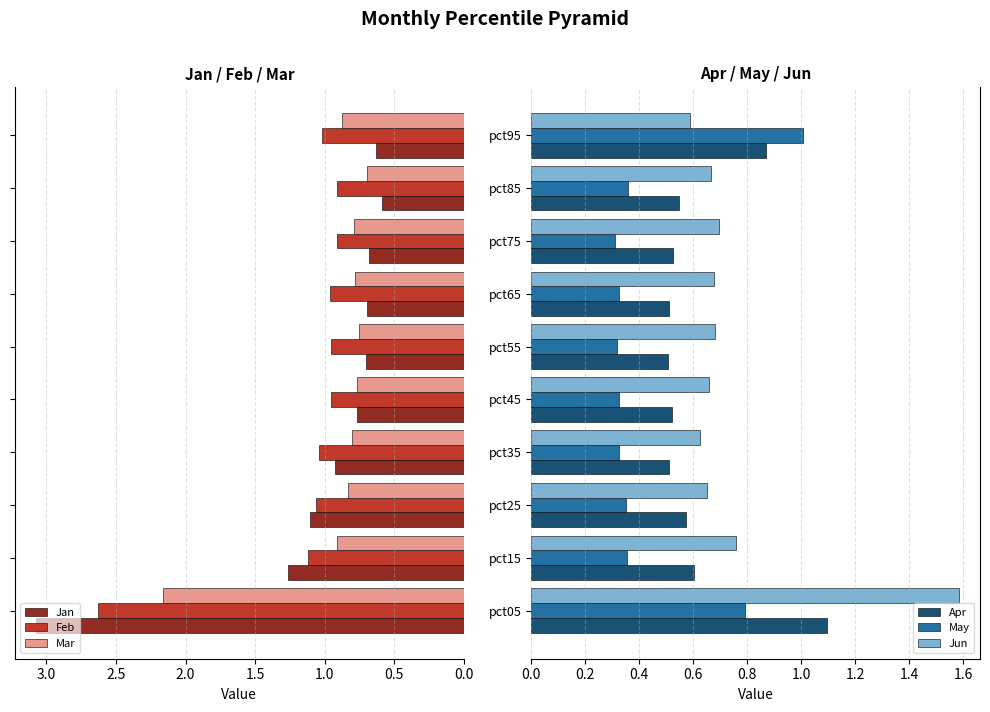

Is it true that Apr equals 0.5 at pct55?

True